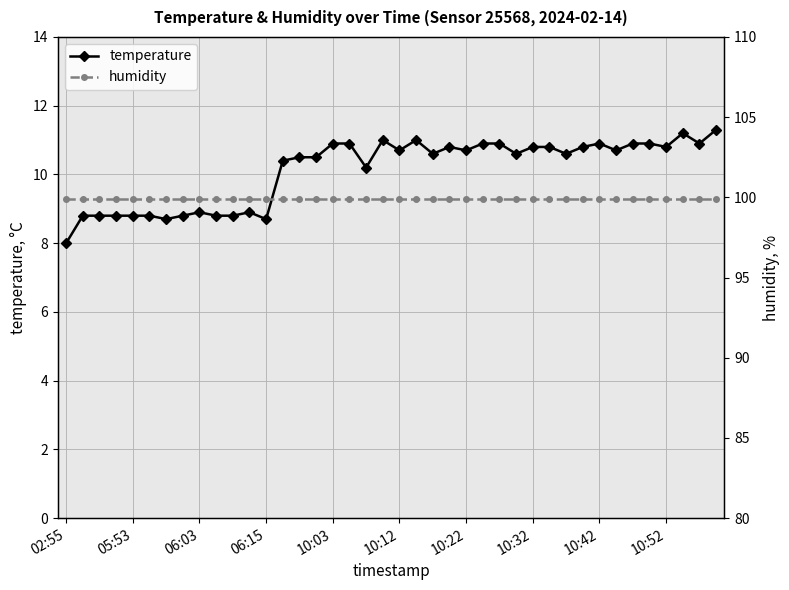

What is the difference between the temperature values at 19 and 14?

0.5